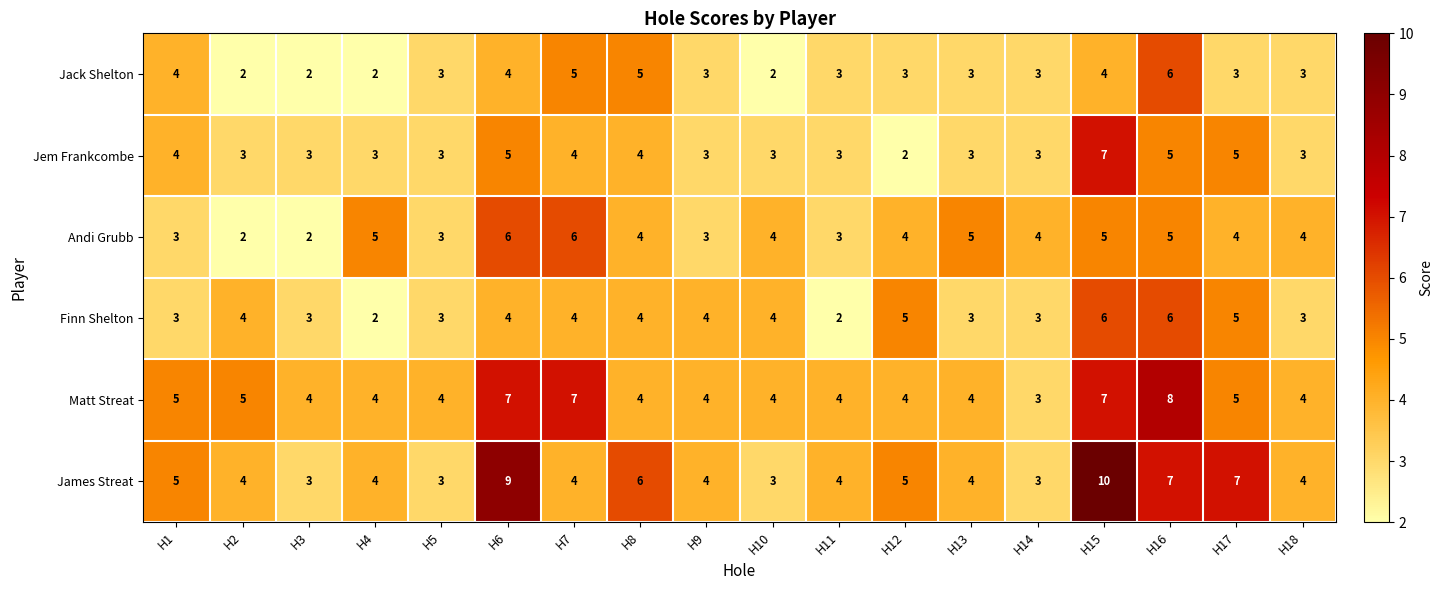

What is the difference between the maximum and second lowest values in the Matt Streat series?

4